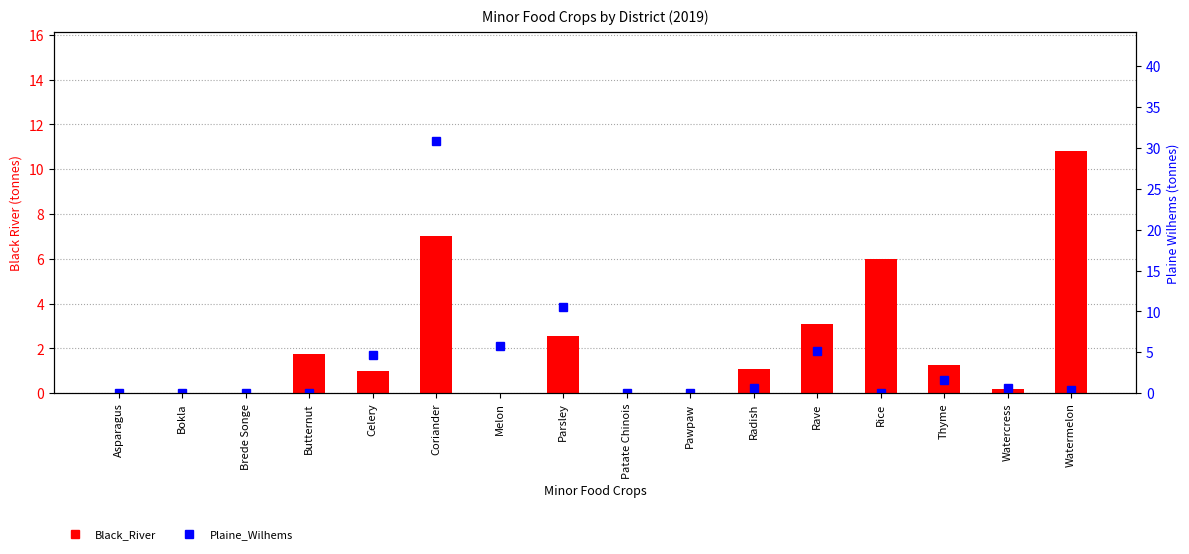

Is it true that Plaine_Wilhems equals -21.1 at Rice?

False